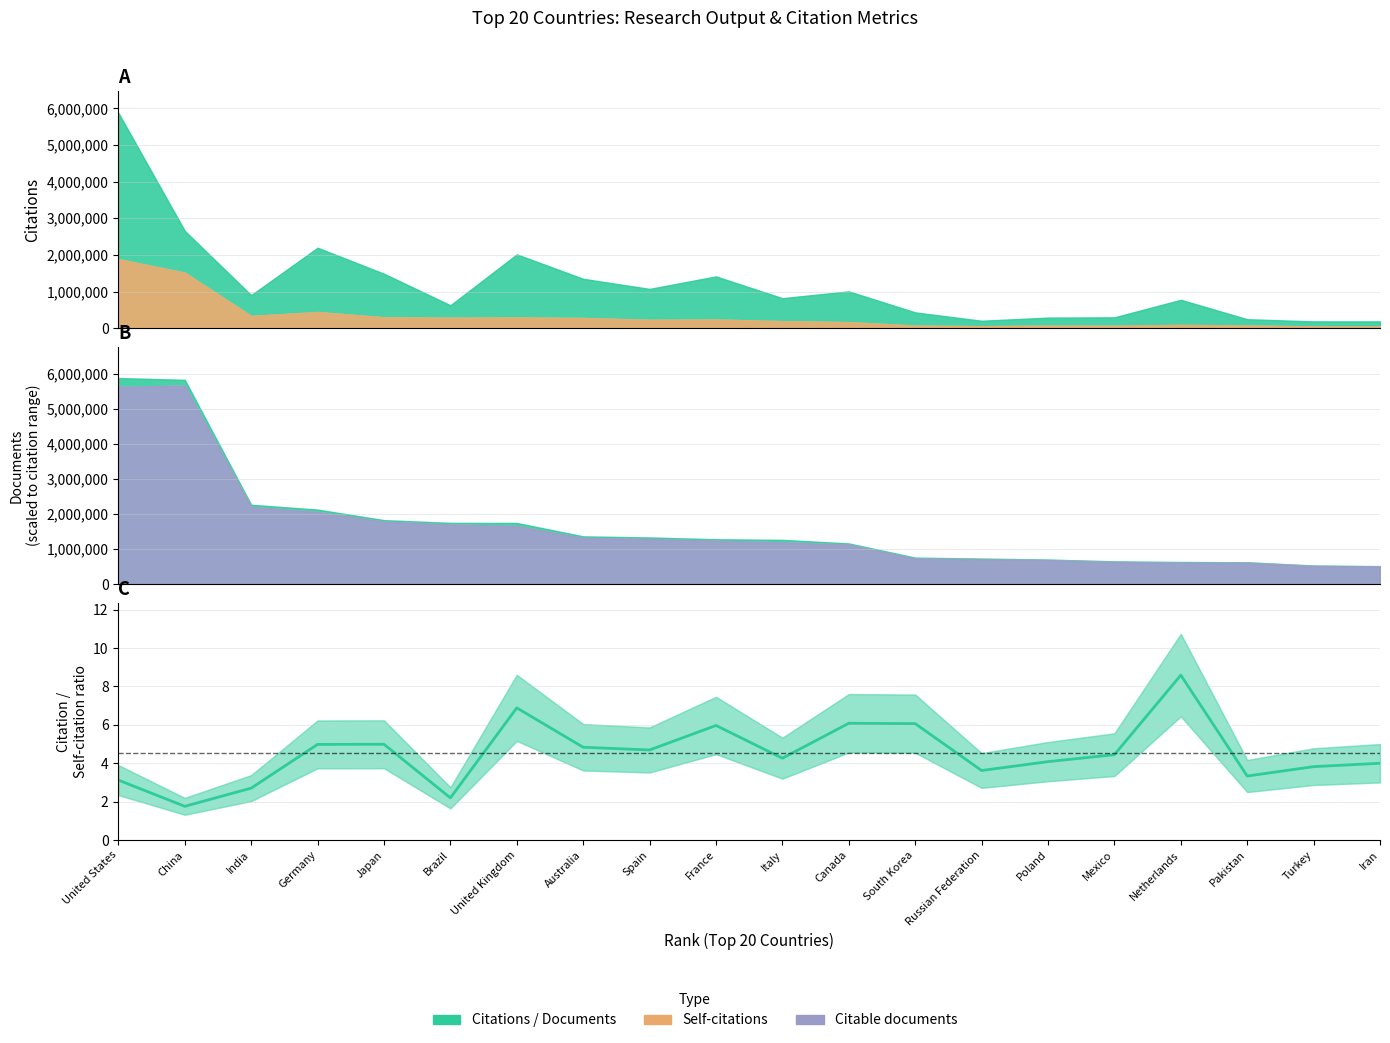

Where is the data nearest to the value 5?

Japan